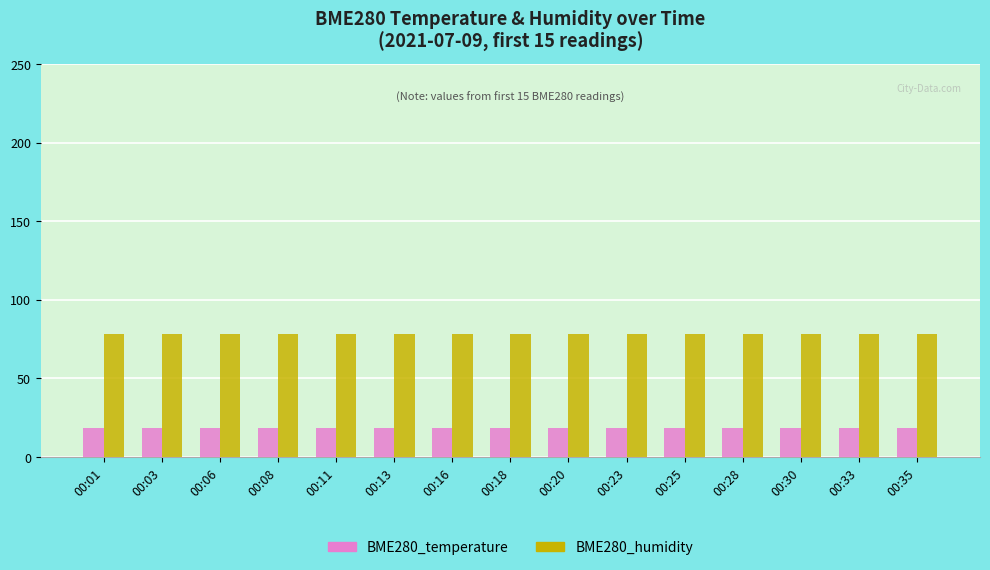

What is the spread (max minus min) of values at 00:23?

60.0